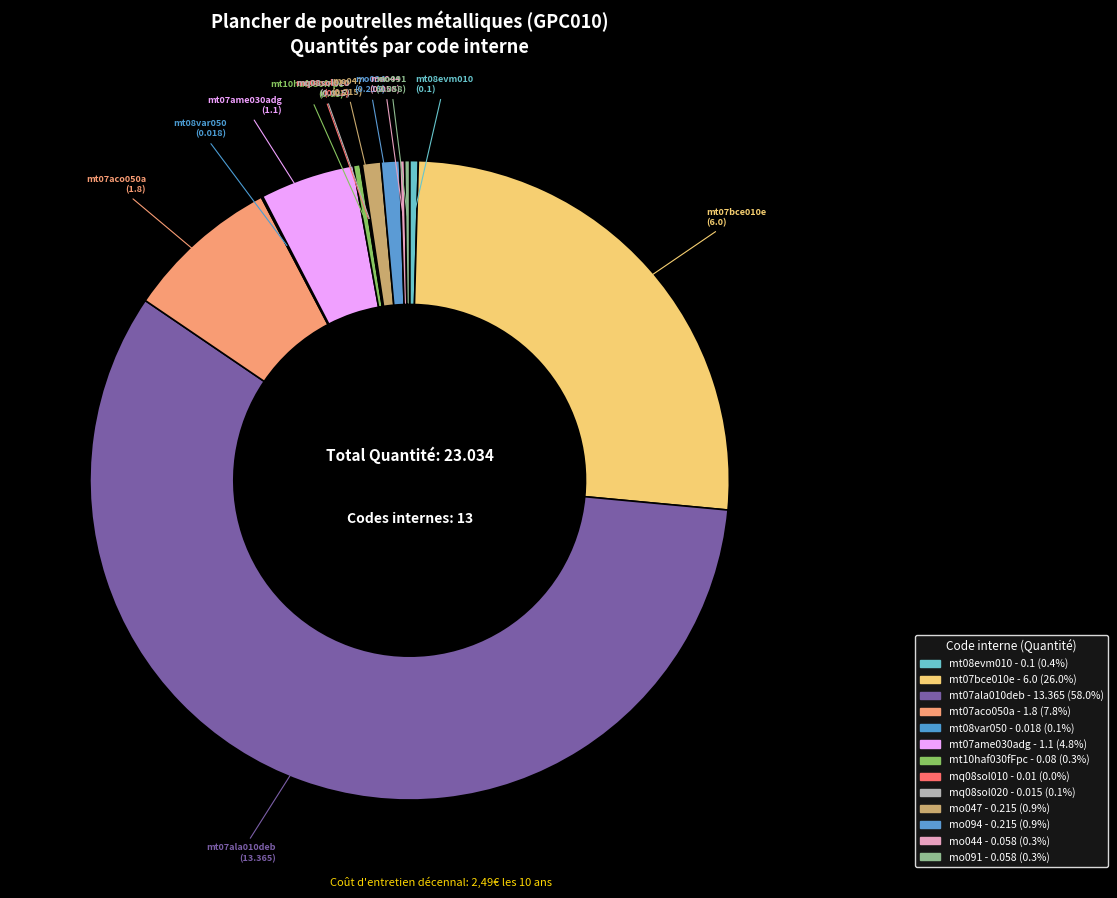

Combined, do mt07bce010e and mt10haf030fFpc account for over 50%?

No